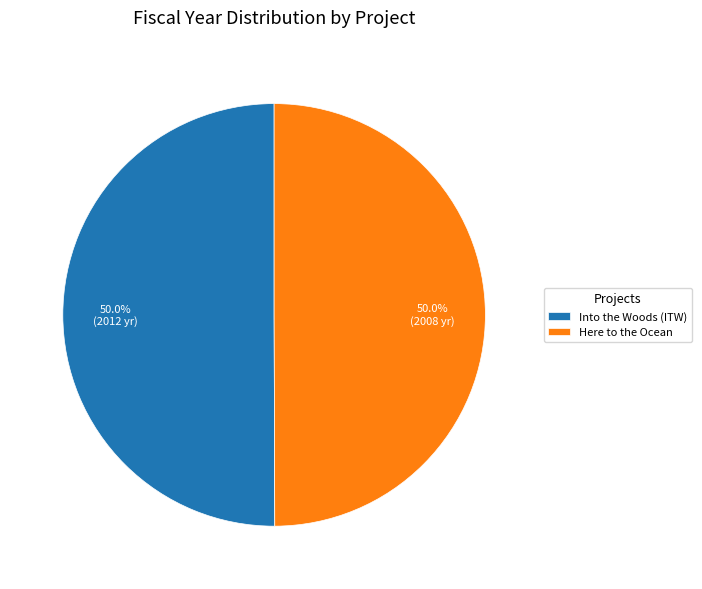

Approximately how many times larger is the value at Here to the Ocean compared to Into the Woods (ITW)?

1.0